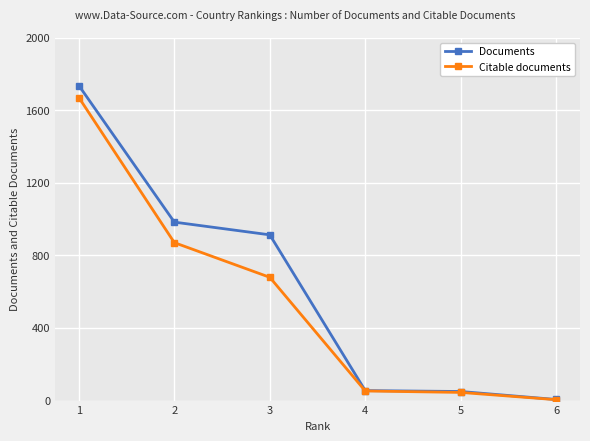

What is the value of the Documents point at the 4th from the left?

55